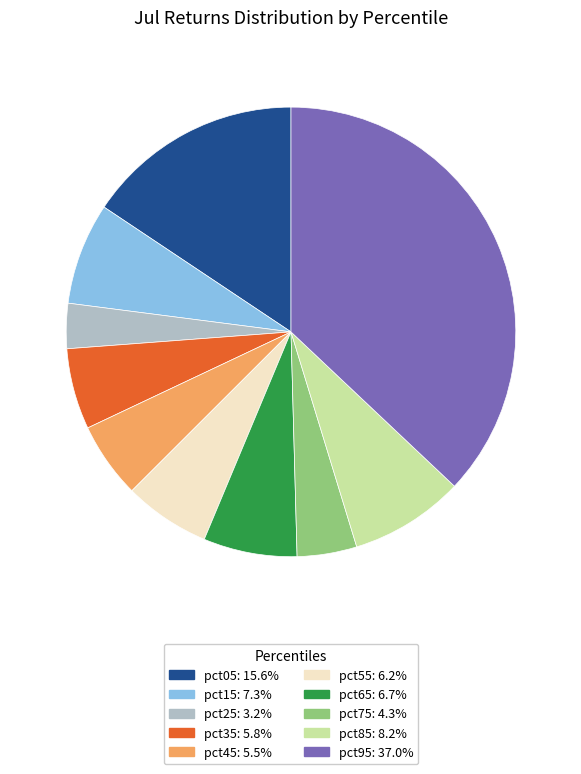

How many segments does this pie chart have?

10